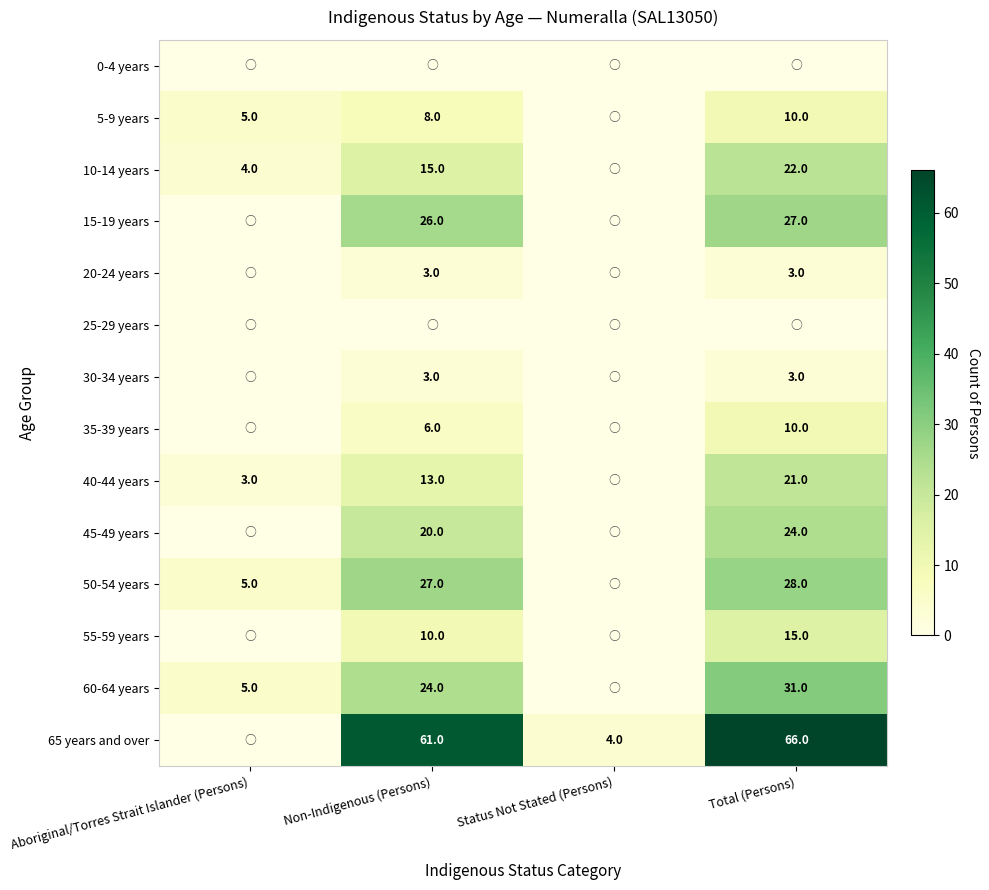

True or false: 55-59 years has a value of 2 at Non-Indigenous (Persons).

False